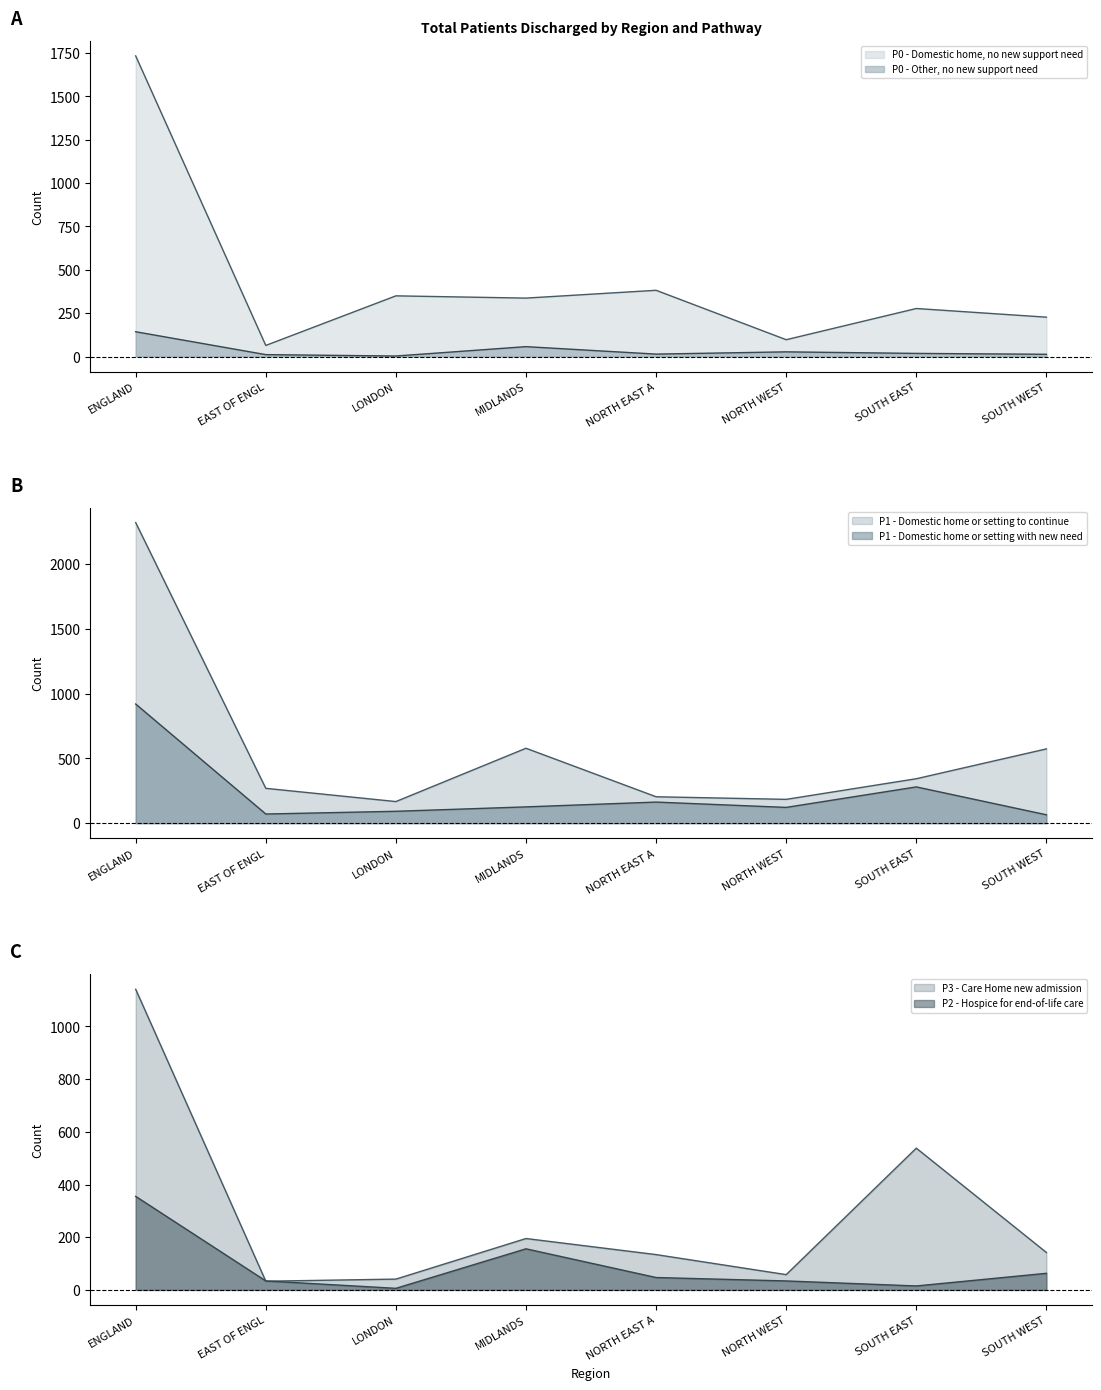

What is the label of the 2nd point from the right?

SOUTH EAST